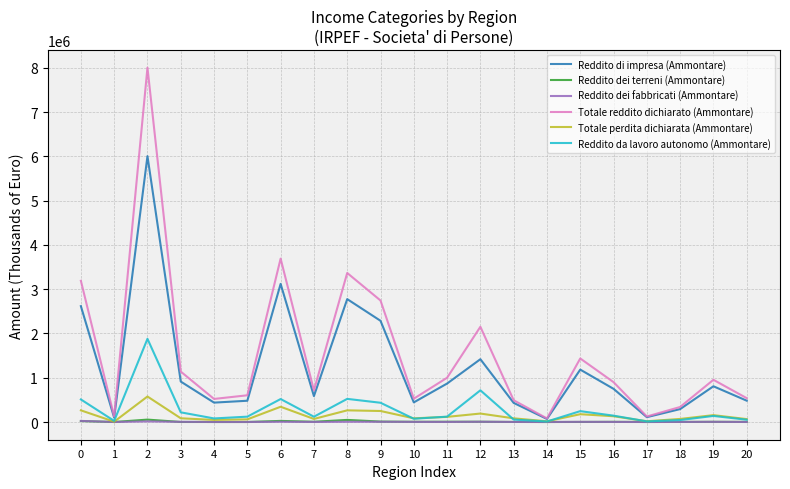

What is the highest value of the Reddito di impresa (Ammontare) series?

6006979